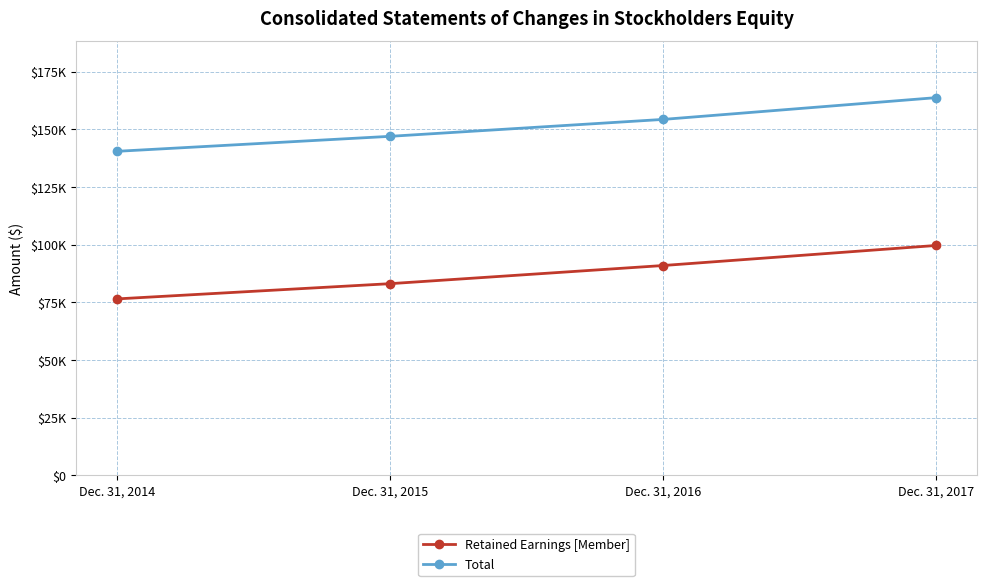

At which category is the sum across all series the highest?

Dec. 31, 2017